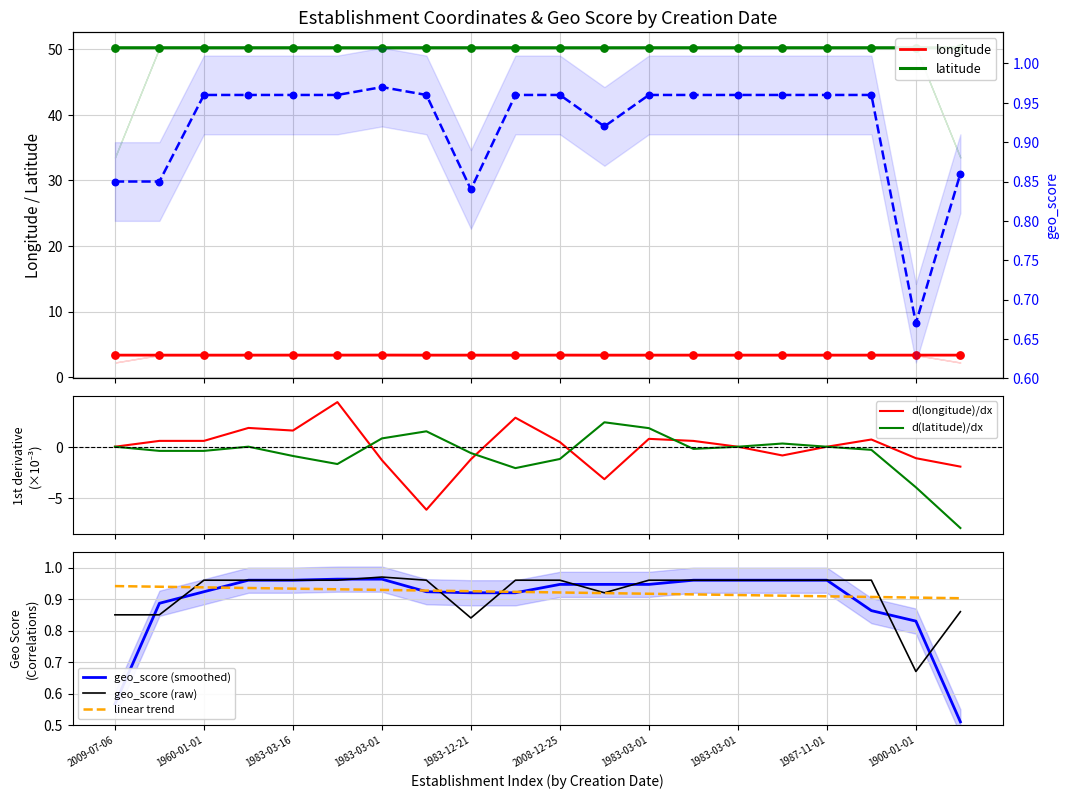

Which series contains the highest Y value?

latitude